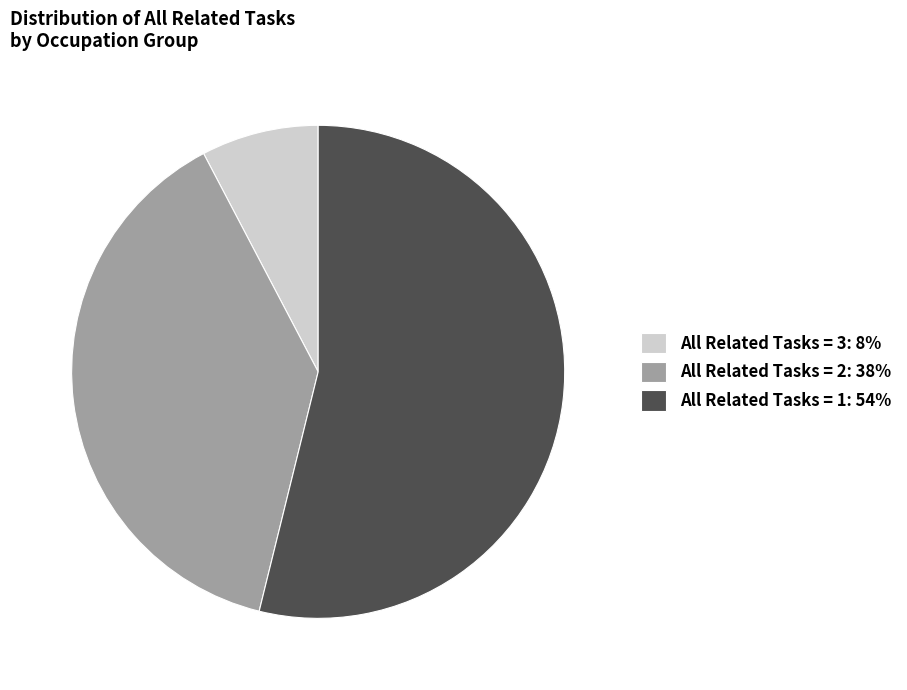

Is there any slice that represents more than half of the pie?

Yes